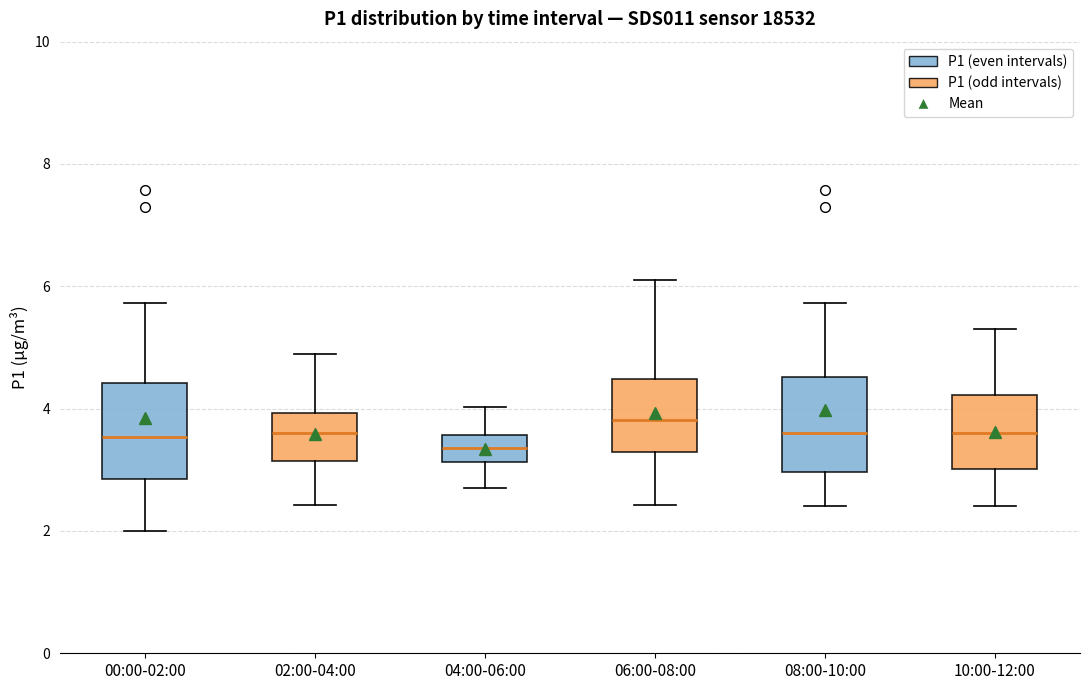

Reading left to right, transcribe this box plot: for each box, give where its median line is, the range the box spans, and where its two whiskers end, as read against the y-axis. The values are not printed on the chart, so give them approximately, as read against the axis.

00:00-02:00: median 3.6, box 2.8 to 4.4, whiskers 2.0 to 5.8
02:00-04:00: median 3.6, box 3.2 to 4.0, whiskers 2.4 to 5.0
04:00-06:00: median 3.4, box 3.2 to 3.6, whiskers 2.8 to 4.0
06:00-08:00: median 3.8, box 3.2 to 4.4, whiskers 2.4 to 6.2
08:00-10:00: median 3.6, box 3.0 to 4.6, whiskers 2.4 to 5.8
10:00-12:00: median 3.6, box 3.0 to 4.2, whiskers 2.4 to 5.4